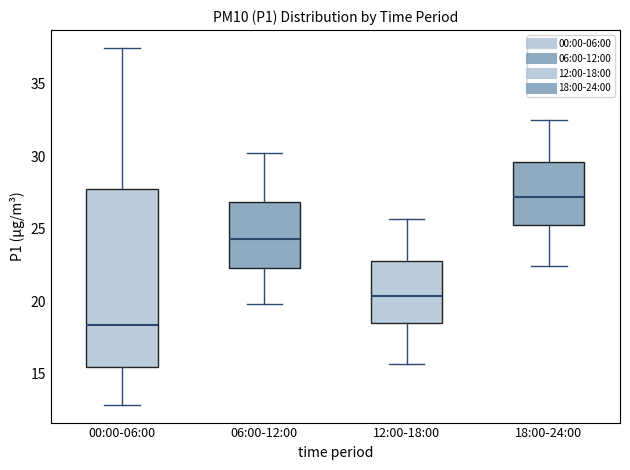

Reading left to right, transcribe this box plot: for each box, give where its median line is, the range the box spans, and where its two whiskers end, as read against the y-axis. The values are not printed on the chart, so give them approximately, as read against the axis.

00:00-06:00: median 18.5, box 15.5 to 27.5, whiskers 13.0 to 37.5
06:00-12:00: median 24.5, box 22.5 to 27.0, whiskers 20.0 to 30.0
12:00-18:00: median 20.5, box 18.5 to 23.0, whiskers 15.5 to 25.5
18:00-24:00: median 27.0, box 25.5 to 29.5, whiskers 22.5 to 32.5